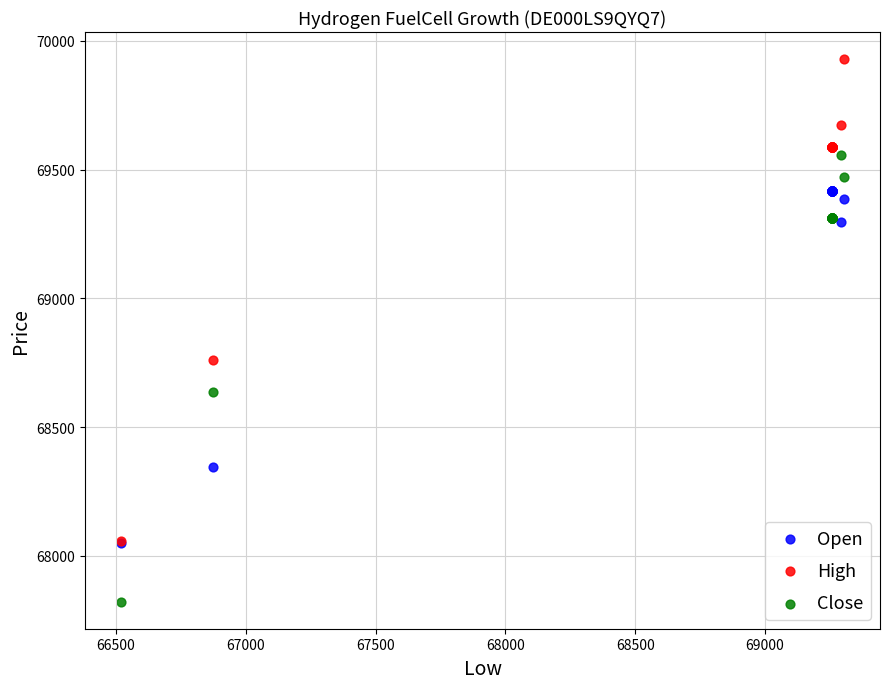

Which series has the largest Y range (max minus min)?

High